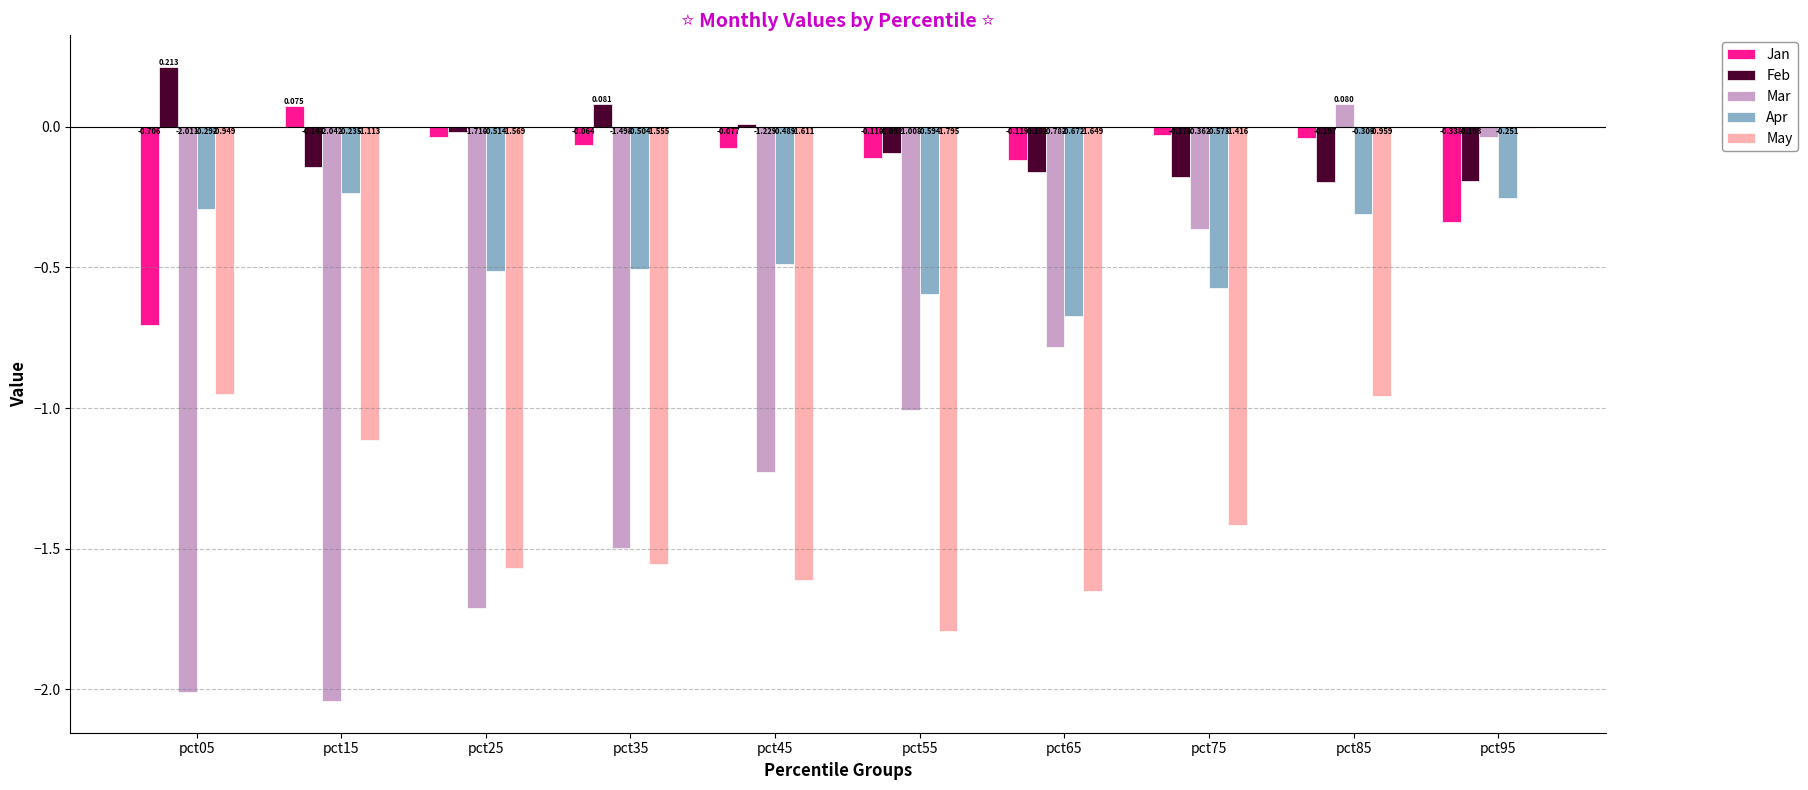

Which series changed the most between pct45 and pct65?

Mar